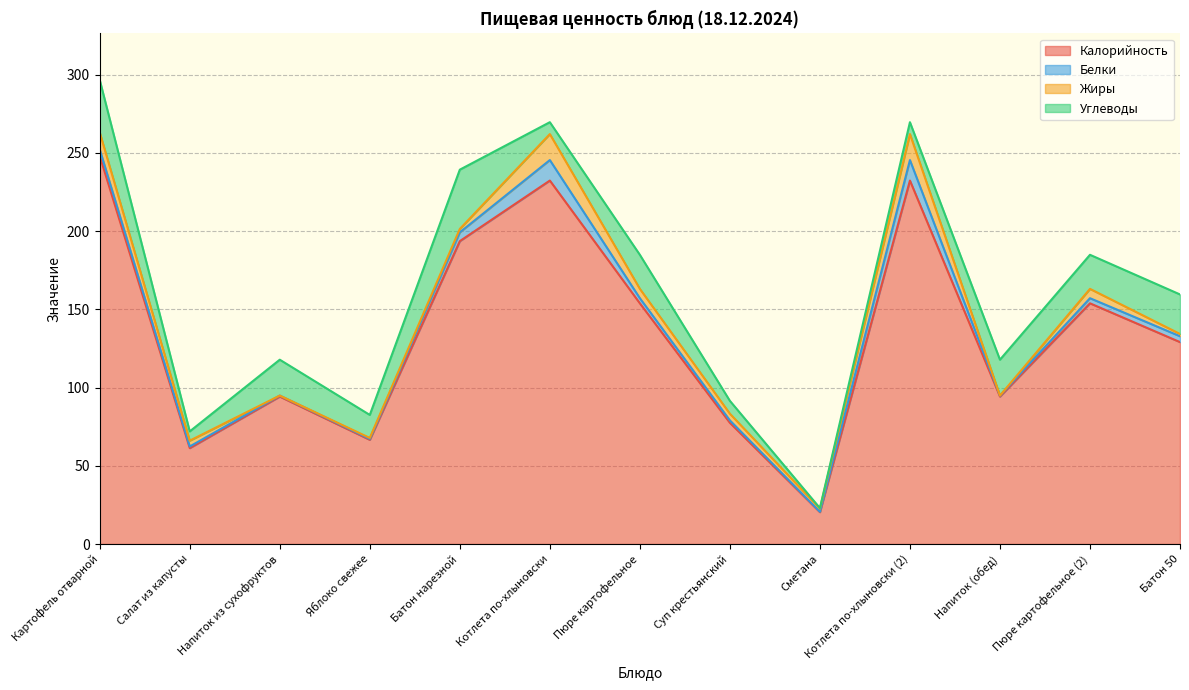

What is the difference between the highest and lowest values at Картофель отварной?

244.0